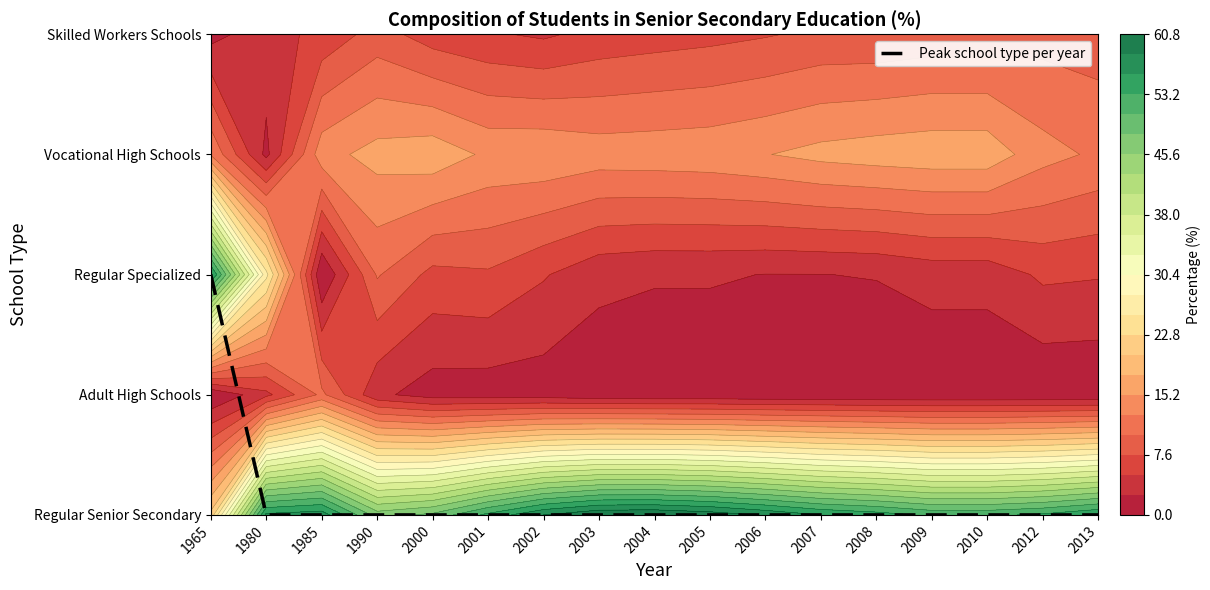

How many values are between 0 and 1?

16